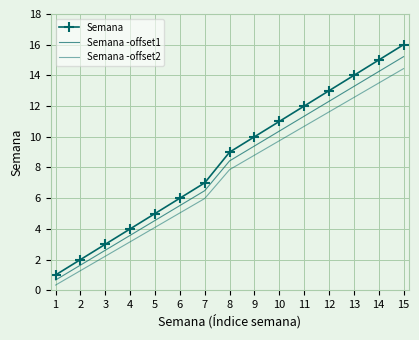

Which series has the largest total across all categories?

Semana